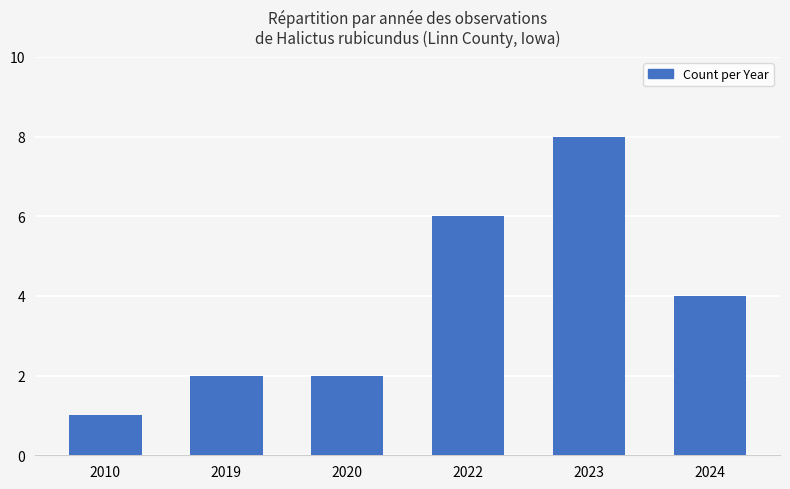

How many data points does each series have?

6